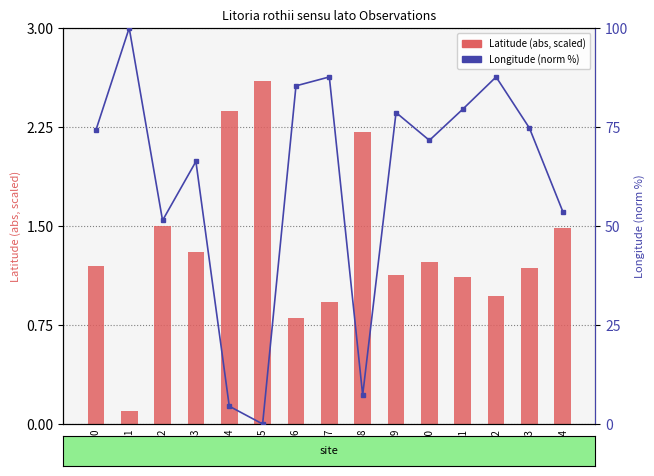

Rank the series by their average value, from highest to lowest.

Longitude (norm %), Latitude (abs, scaled)